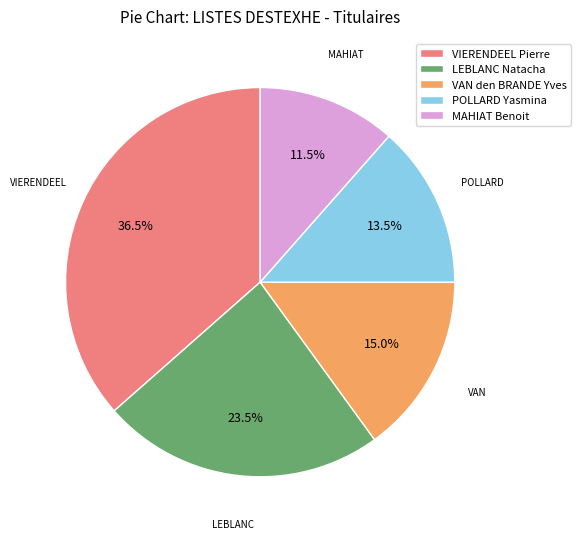

Which slice is the largest?

VIERENDEEL Pierre